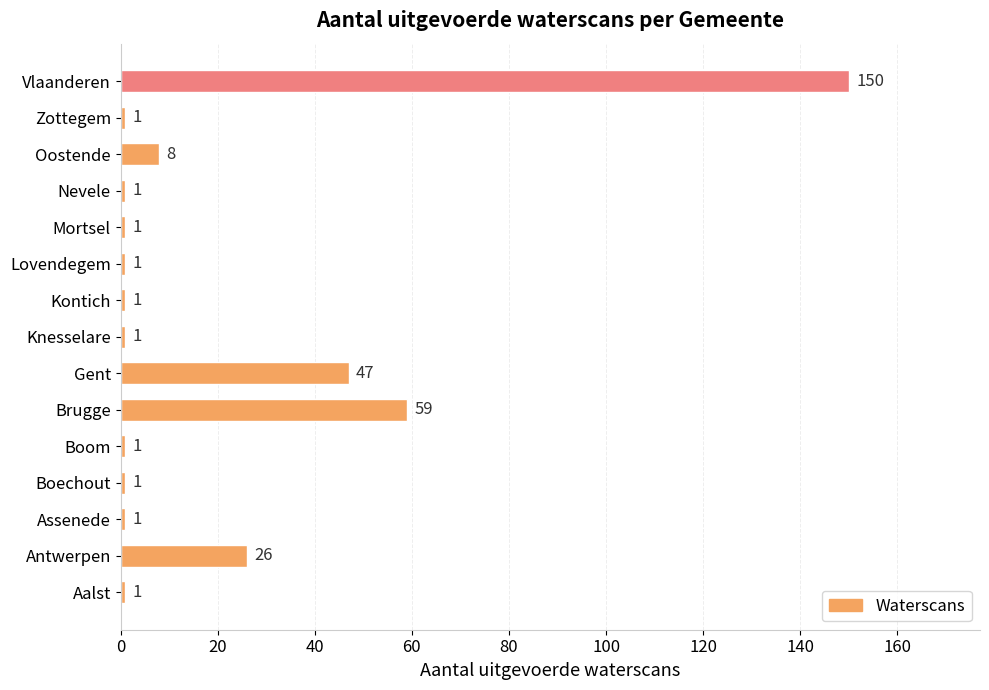

Approximately how many times larger is the value at Brugge compared to Antwerpen?

2.3